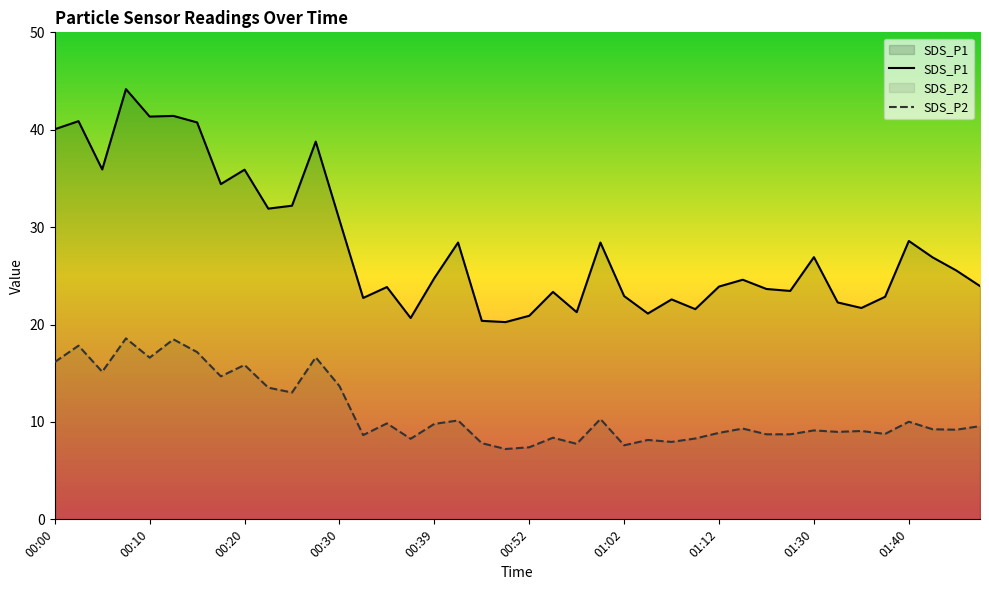

At 01:22, list the series in order from smallest to largest.

SDS_P2, SDS_P1